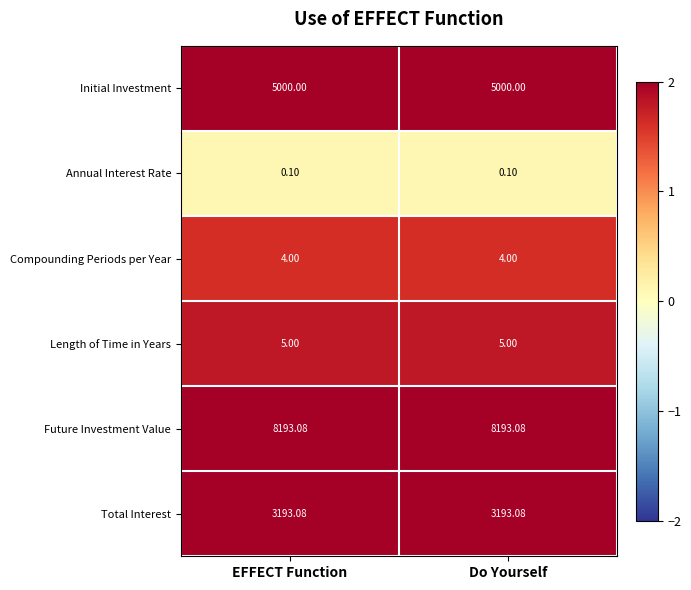

List the series in order of their peak value, highest first.

Future Investment Value, Initial Investment, Total Interest, Length of Time in Years, Compounding Periods per Year, Annual Interest Rate